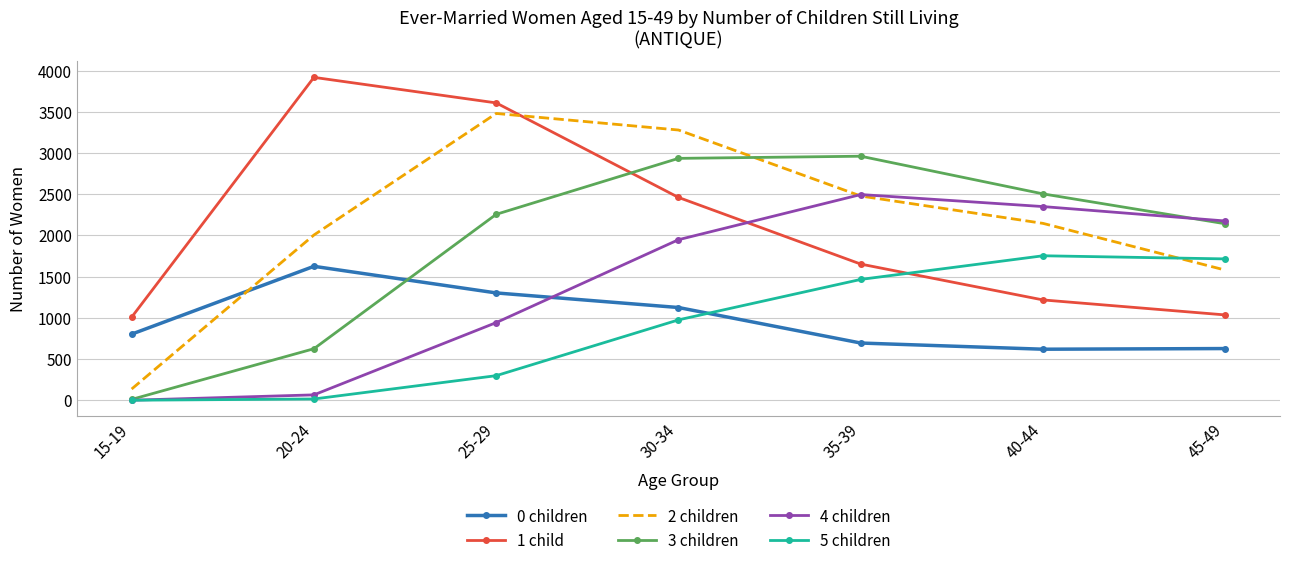

True or false: 0 children has more than 1 interior local peaks.

False